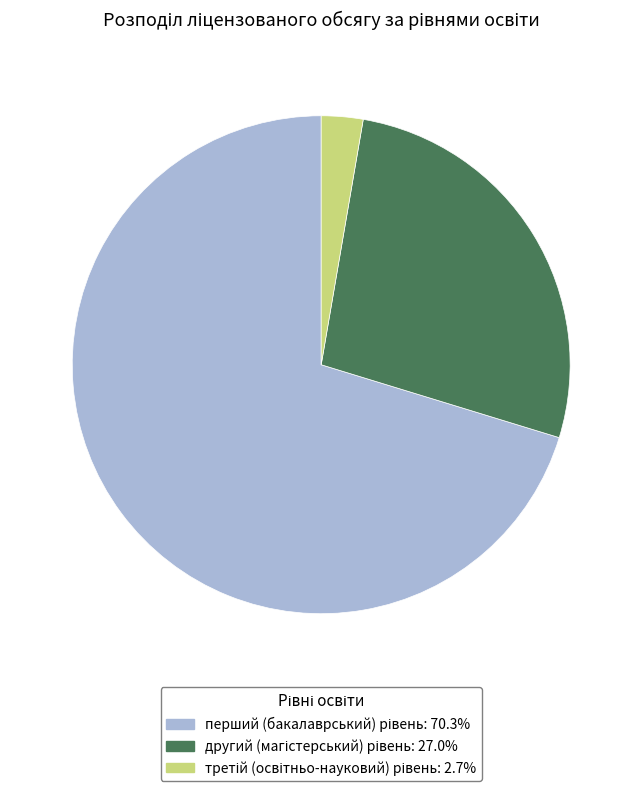

Is there a majority slice in this chart?

Yes